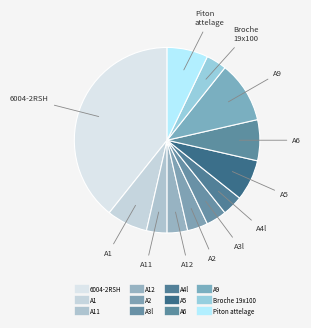

Count the number of slices in the pie.

12